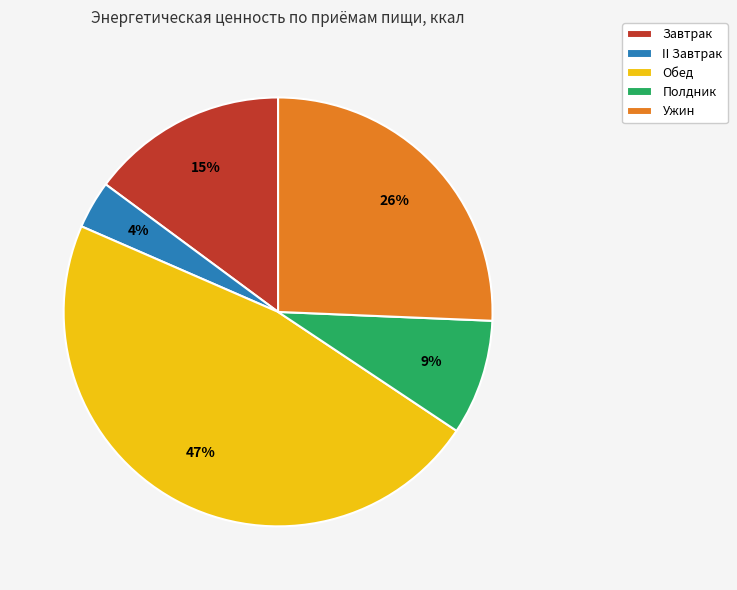

To the nearest percent, what percentage of the pie is Обед?

47%